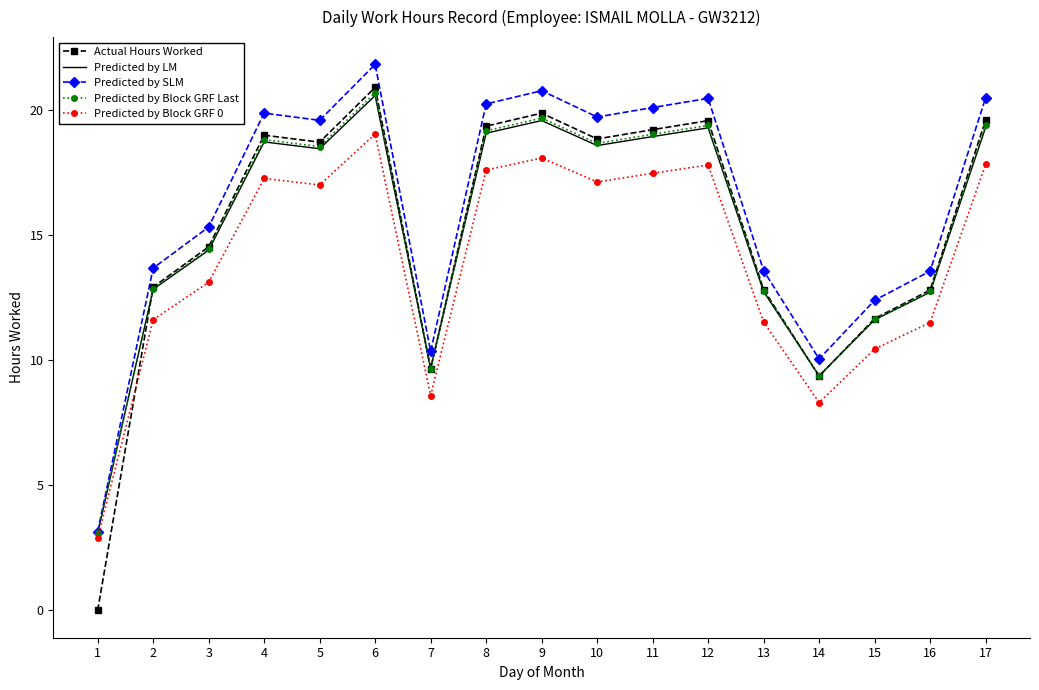

The Predicted by Block GRF 0 series shows 5.7 at 8. True or false?

False